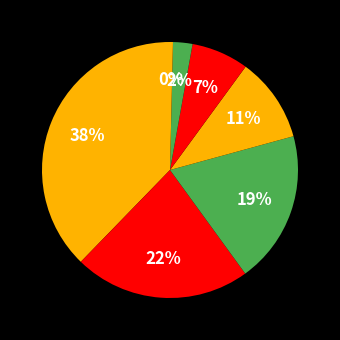

How many segments does this pie chart have?

7